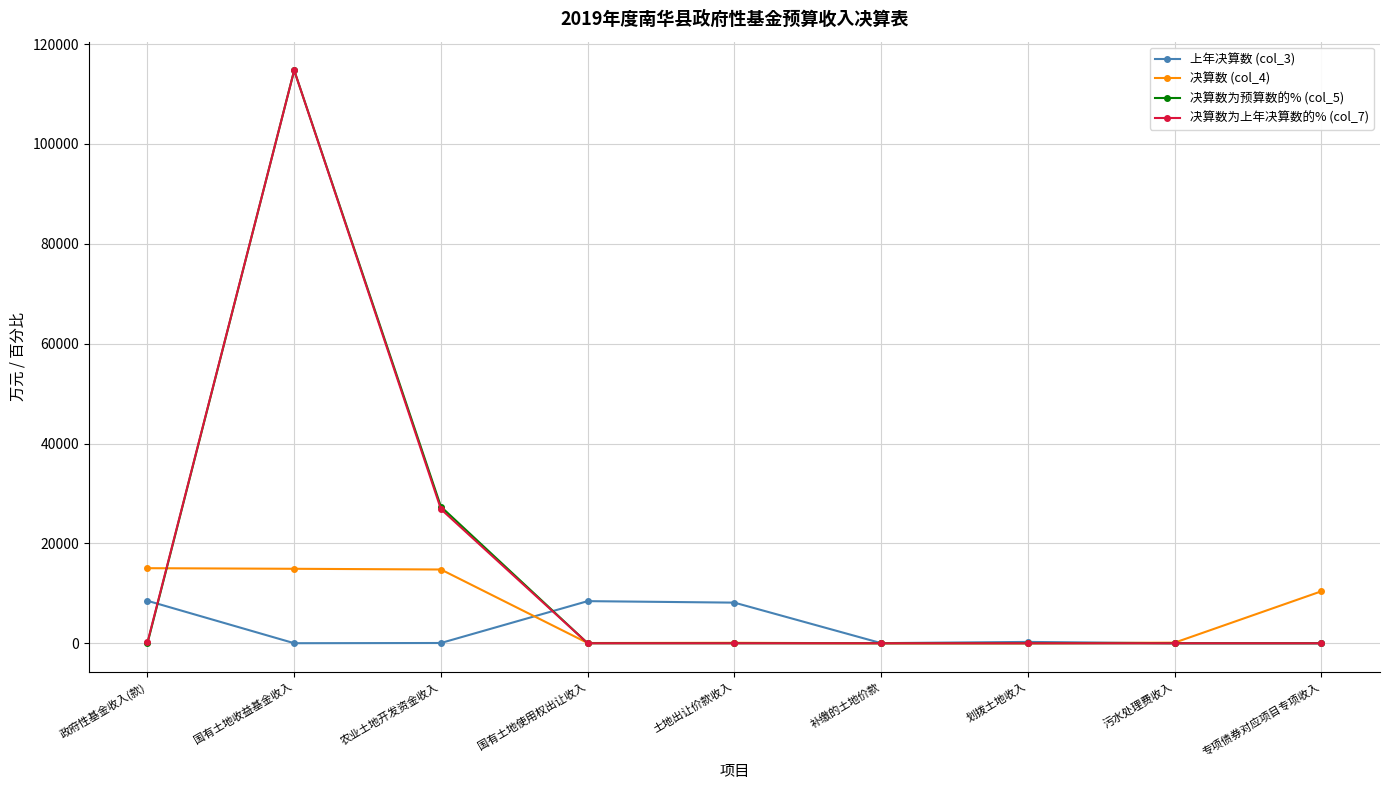

What is the spread (max minus min) of values at 专项债券对应项目专项收入?

10405.0